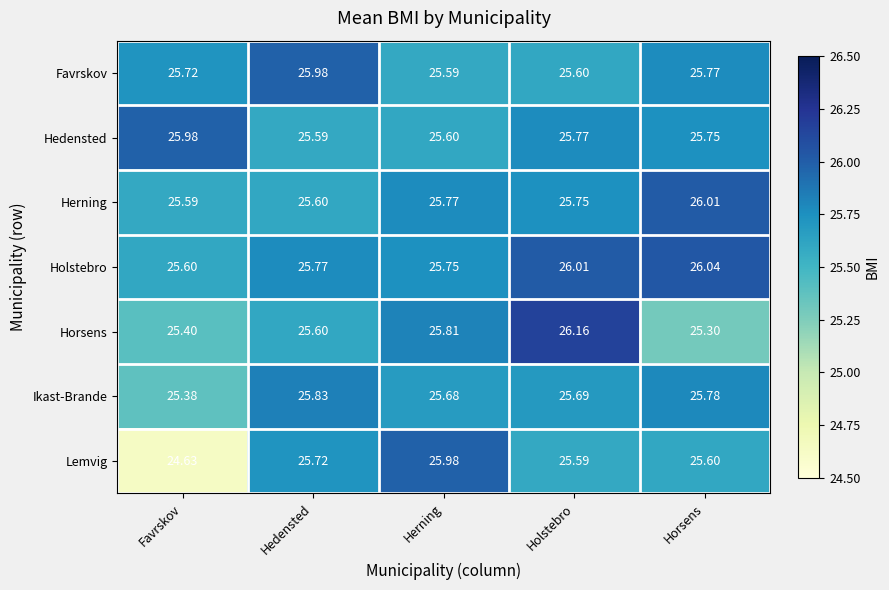

Which series has the largest total across all categories?

Holstebro